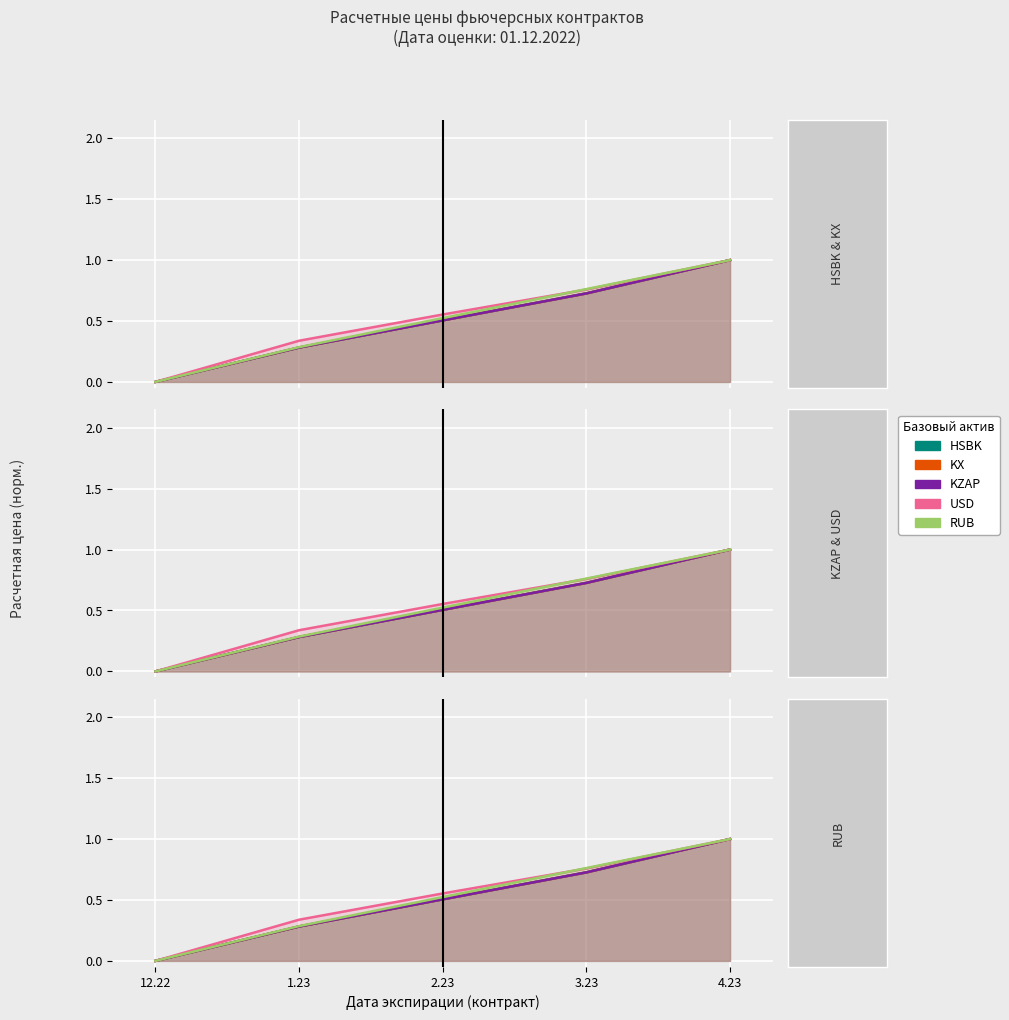

What value does the RUB series have at 2.23?

0.5